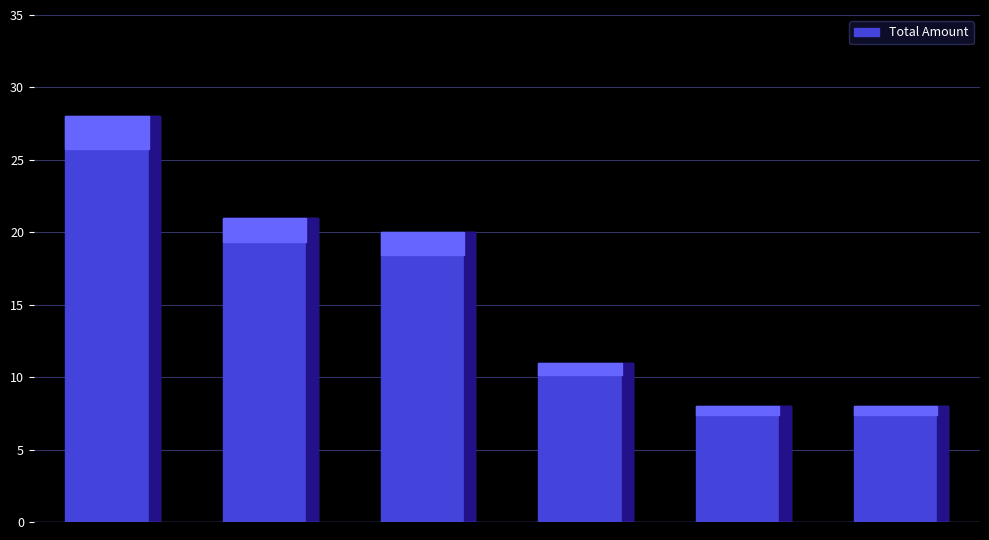

What is the minimum value shown in the chart?

8